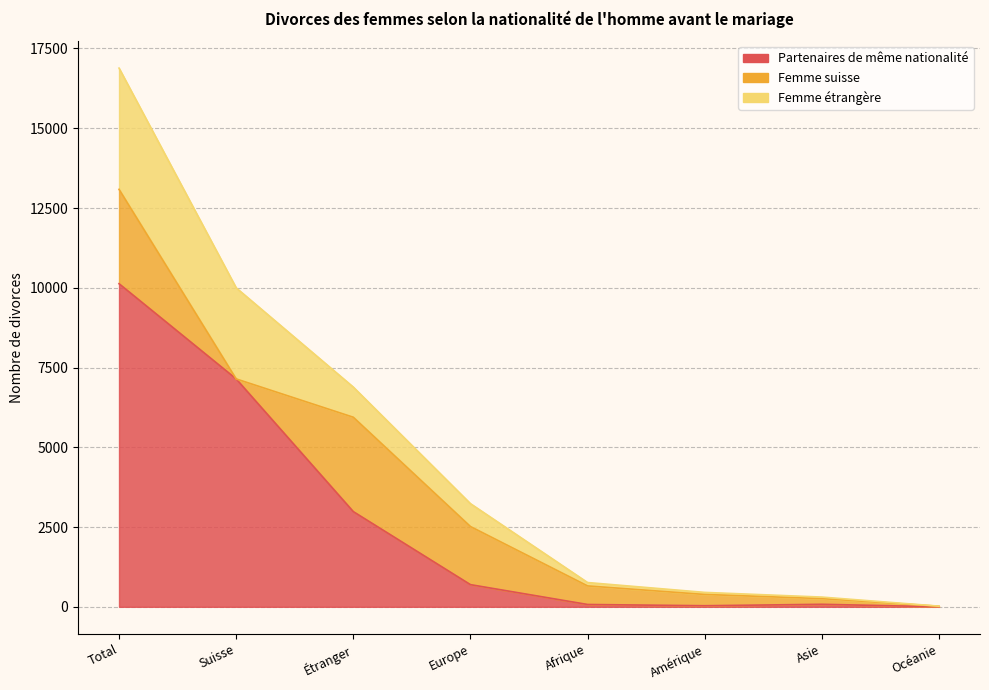

How many values in the Femme étrangère series exceed 718?

3